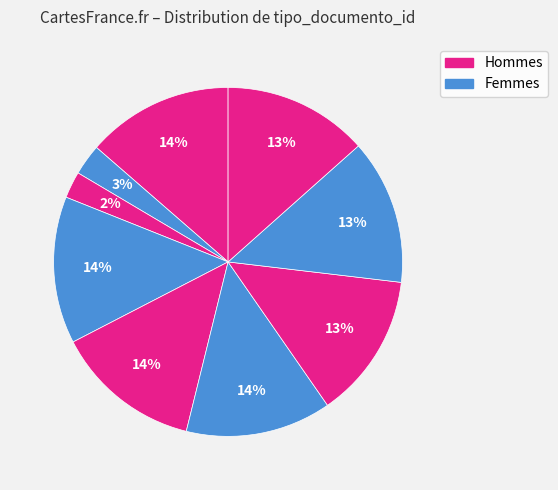

How many slices are in this pie chart?

9